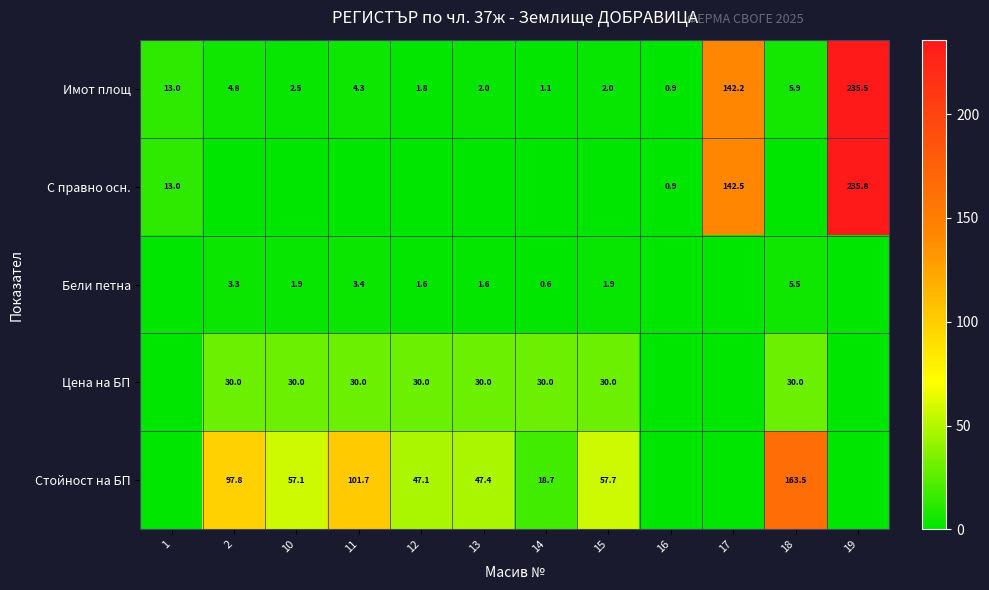

What is the difference between the maximum and minimum values in the Имот площ series?

234.6